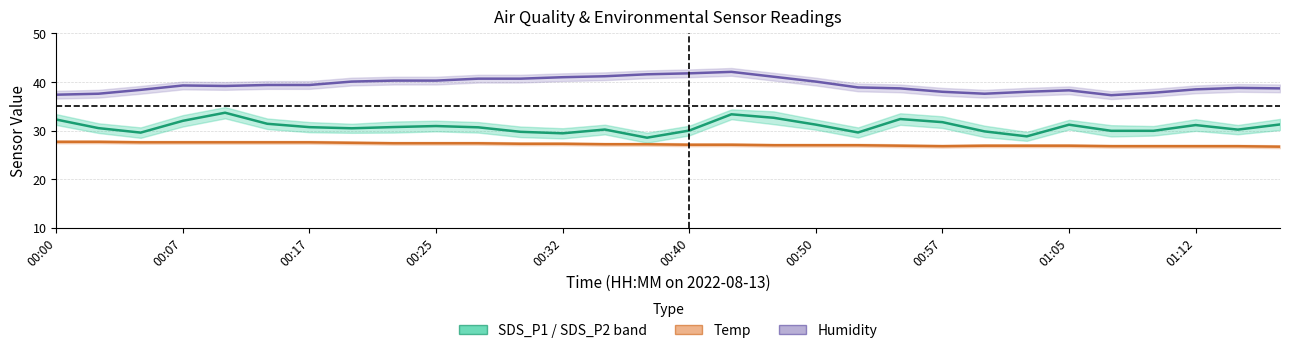

Is the value of Humidity at 25 greater than the value of SDS_P1 / SDS_P2 band at 10?

Yes